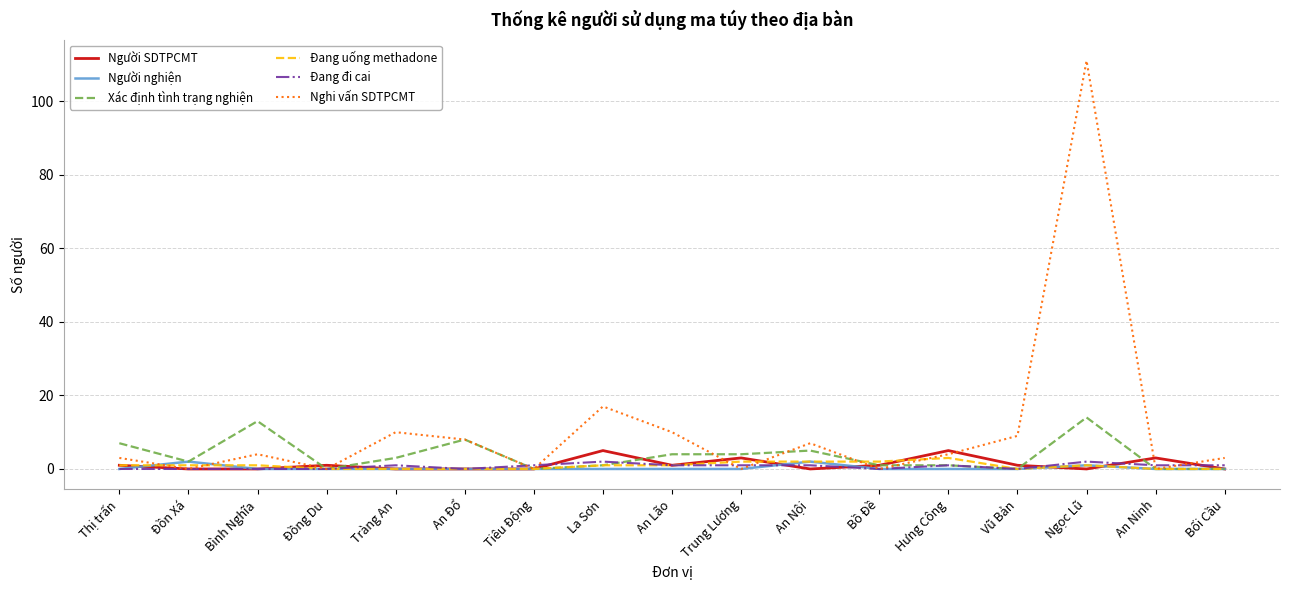

Reading right to left, transcribe all the data shown in this chart.

Người SDTPCMT: 0	3	0	1	5	1	0	3	1	5	0	0	0	1	0	0	1
Người nghiện: 0	0	1	0	0	0	2	0	0	0	0	0	0	0	0	2	0
Xác định tình trạng nghiện: 0	0	14	0	1	1	5	4	4	1	0	8	3	0	13	2	7
Đang uống methadone: 0	0	1	0	3	2	2	2	1	1	0	0	0	0	1	1	1
Đang đi cai: 1	1	2	0	1	0	1	1	1	2	1	0	1	0	0	0	0
Nghi vấn SDTPCMT: 3	0	111	9	4	0	7	0	10	17	0	8	10	0	4	0	3